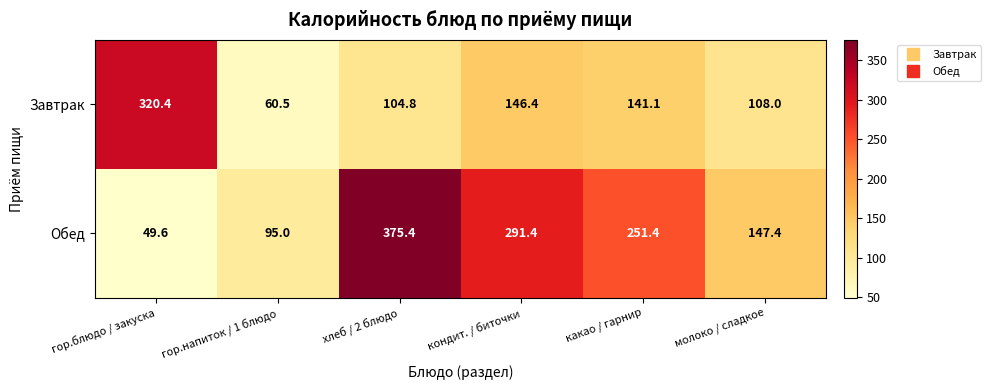

At which label is Обед closest to 212?

какао / гарнир